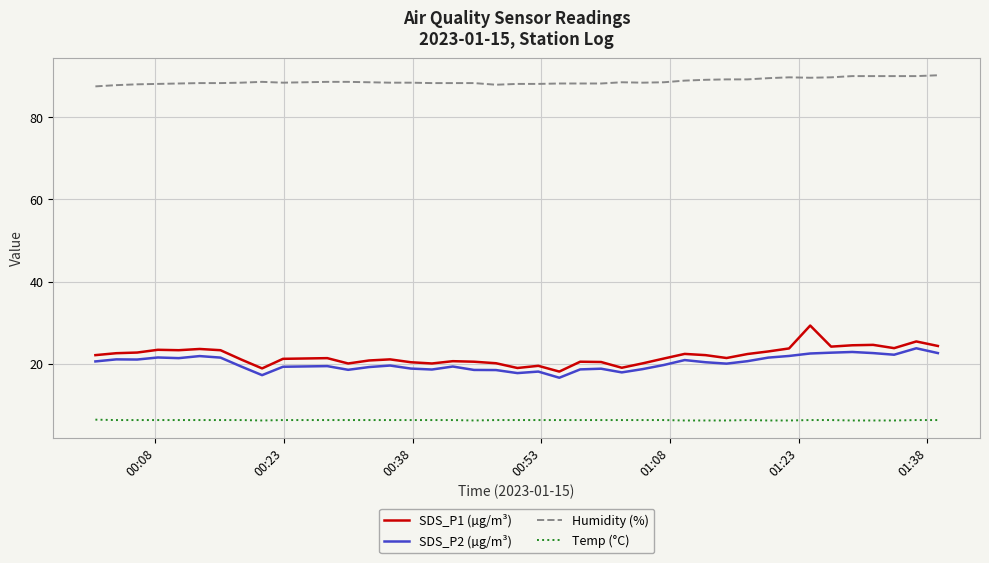

What is the maximum value for Humidity (%)?

90.2